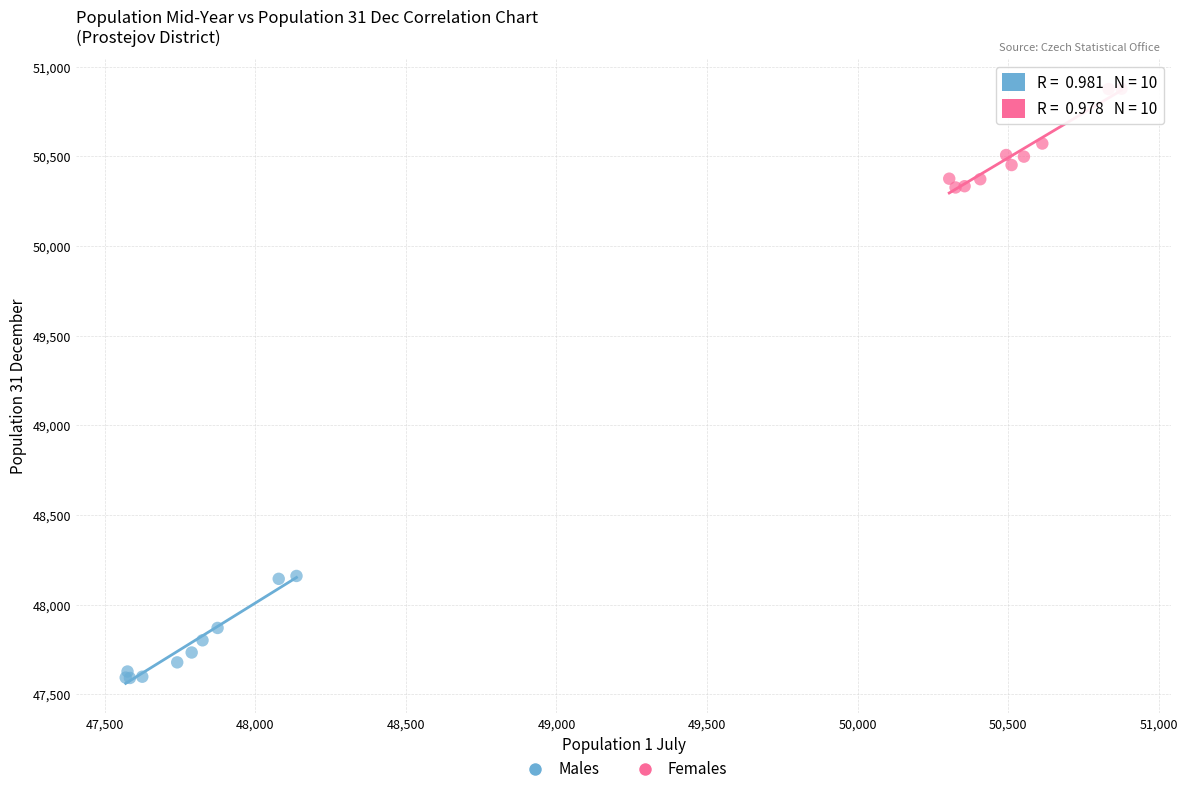

Which series has the largest Y range (max minus min)?

Males